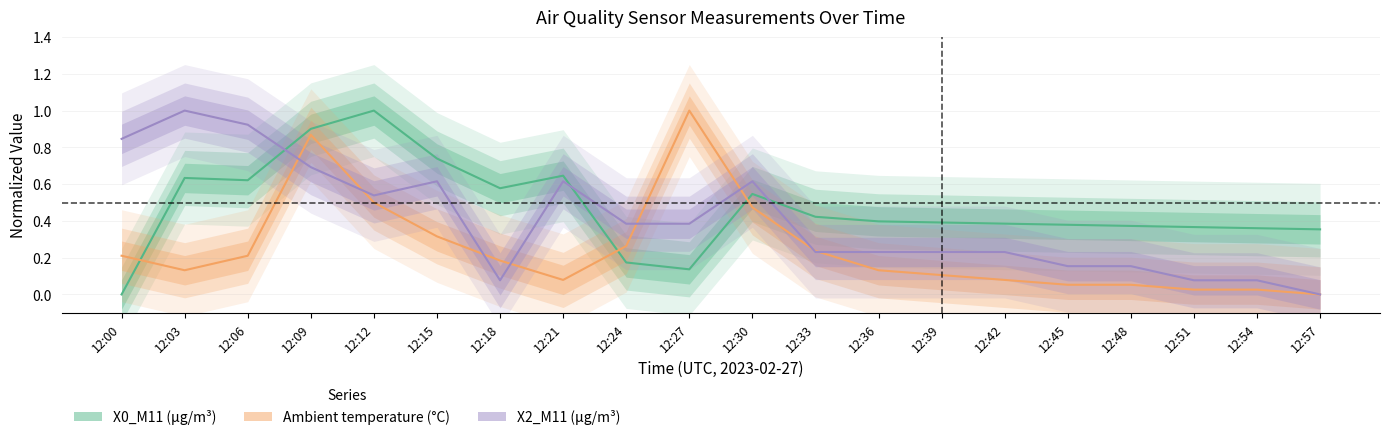

Reading left to right, transcribe all the data shown in this chart.

X0_M11 (μg/m³): 0.0	0.6	0.6	0.9	1.0	0.7	0.6	0.6	0.2	0.1	0.5	0.4	0.4	0.4	0.4	0.4	0.4	0.4	0.4	0.4
Ambient temperature (°C): 0.2	0.1	0.2	0.9	0.5	0.3	0.2	0.1	0.3	1.0	0.5	0.2	0.1	0.1	0.1	0.1	0.1	0.0	0.0	0.0
X2_M11 (μg/m³): 0.8	1.0	0.9	0.7	0.5	0.6	0.1	0.6	0.4	0.4	0.6	0.2	0.2	0.2	0.2	0.2	0.2	0.1	0.1	0.0